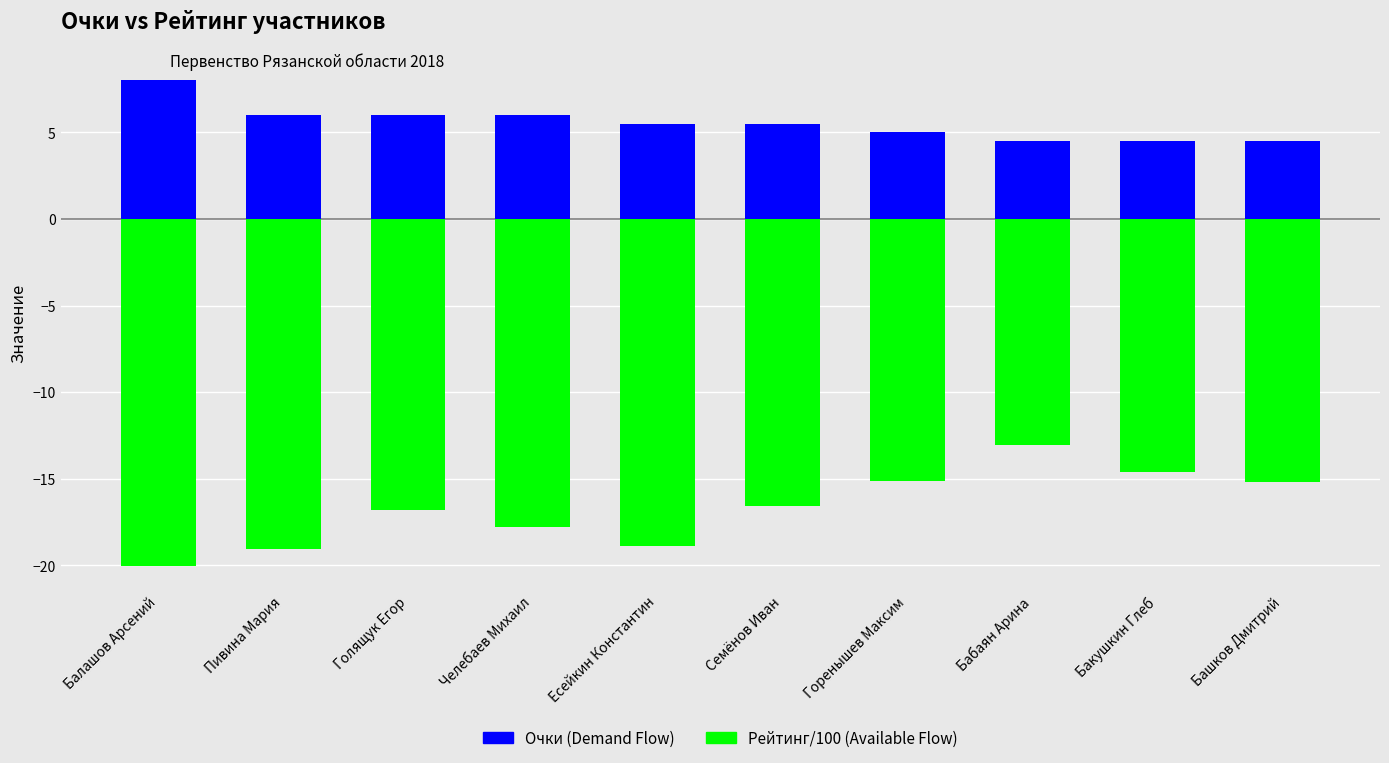

What is the value of the Очки (Demand Flow) bar at the 3rd from the left?

6.0